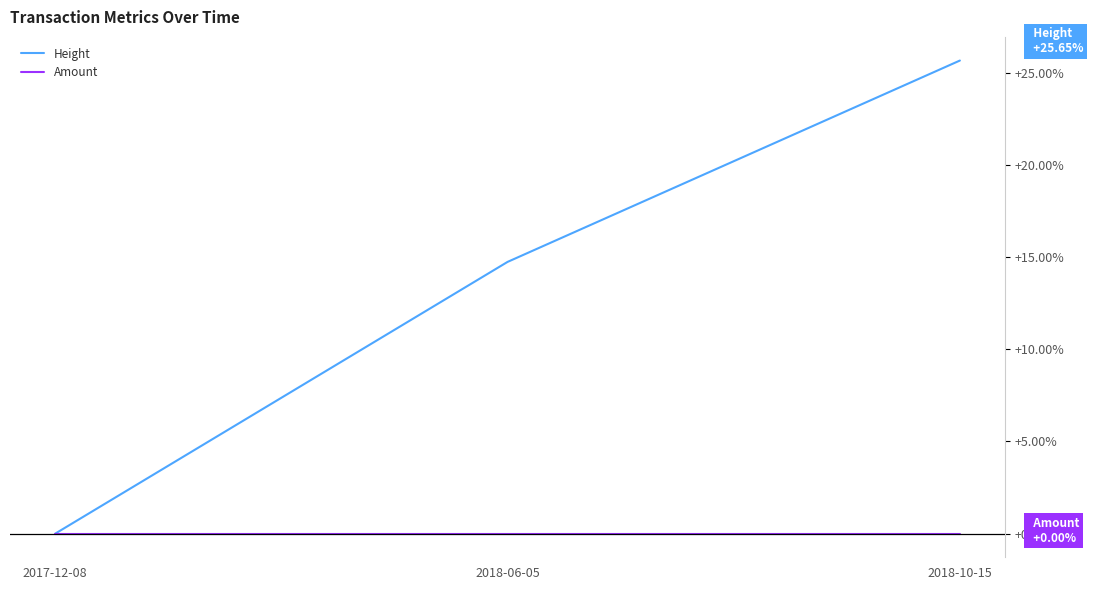

What is the difference between the Height values at 2018-06-05 and 2017-12-08?

14.7